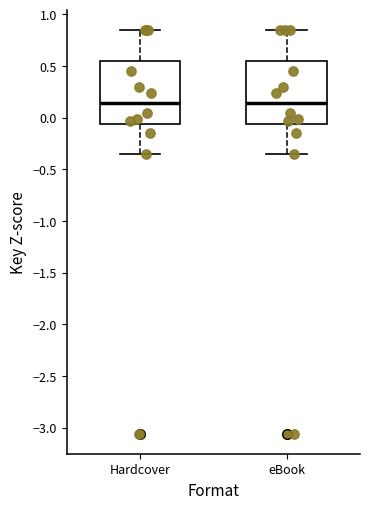

Reading left to right, transcribe this box plot: for each box, give where its median line is, the range the box spans, and where its two whiskers end, as read against the y-axis. The values are not printed on the chart, so give them approximately, as read against the axis.

Hardcover: median 0.15, box -0.05 to 0.55, whiskers -0.35 to 0.85
eBook: median 0.15, box -0.05 to 0.55, whiskers -0.35 to 0.85